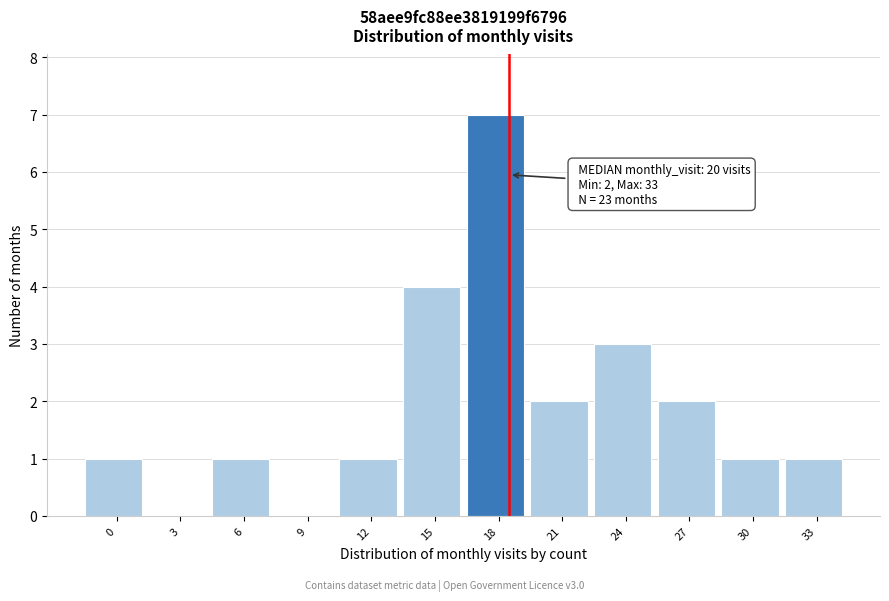

Reading left to right, what are all the values shown in this chart?

0=1	3=0	6=1	9=0	12=1	15=4	18=7	21=2	24=3	27=2	30=1	33=1